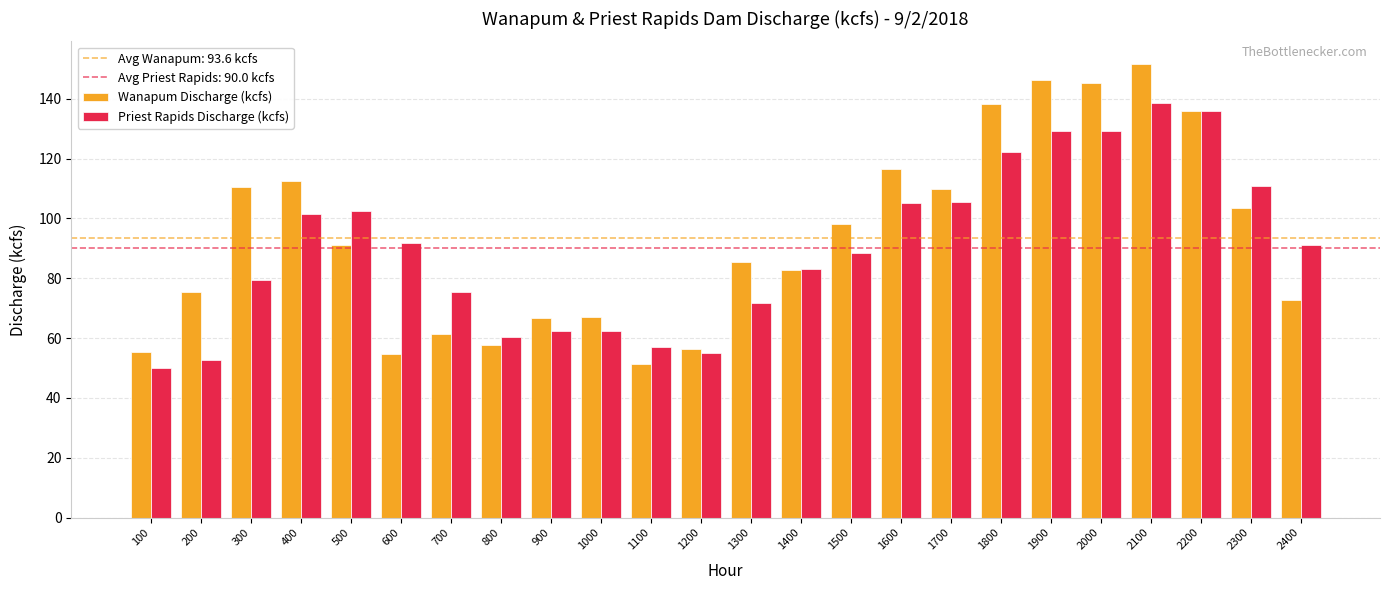

How many series are shown in this chart?

2